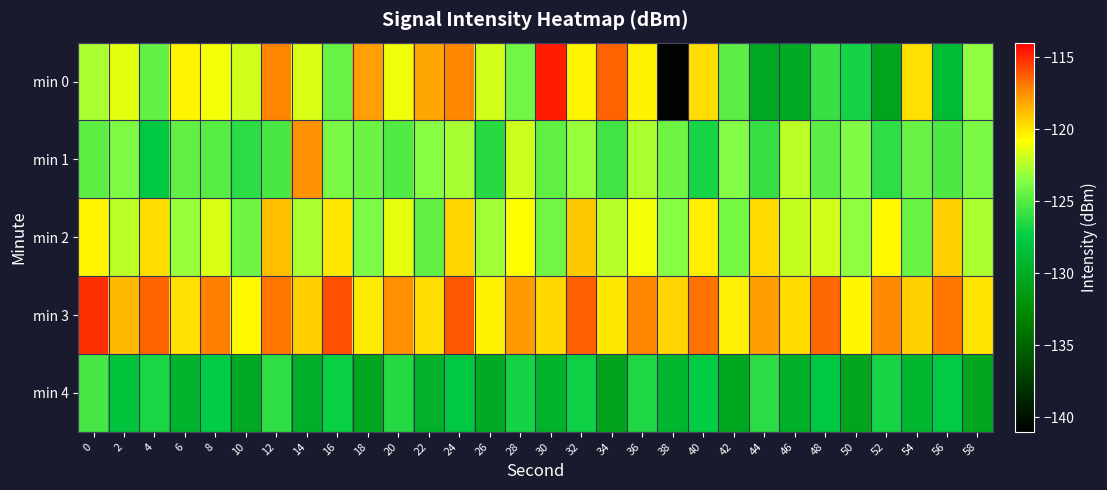

Between 36 and 50, which series saw the biggest shift?

min 0